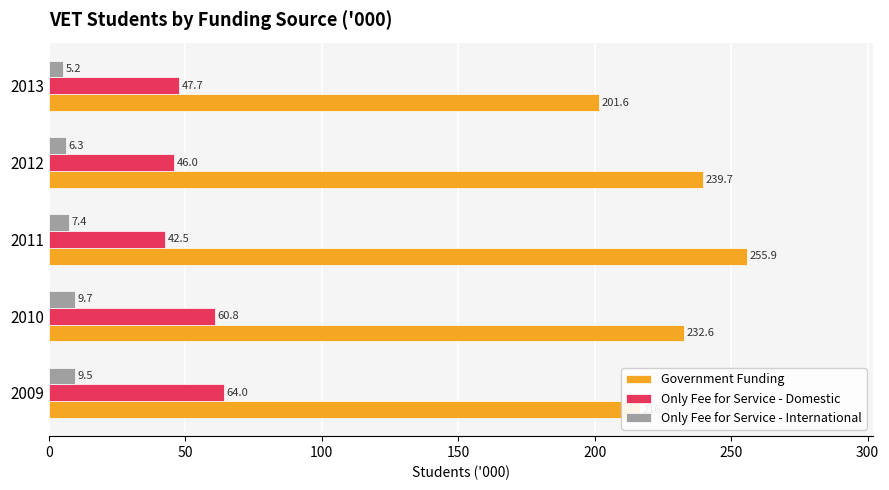

At which category is the sum across all series the highest?

2011